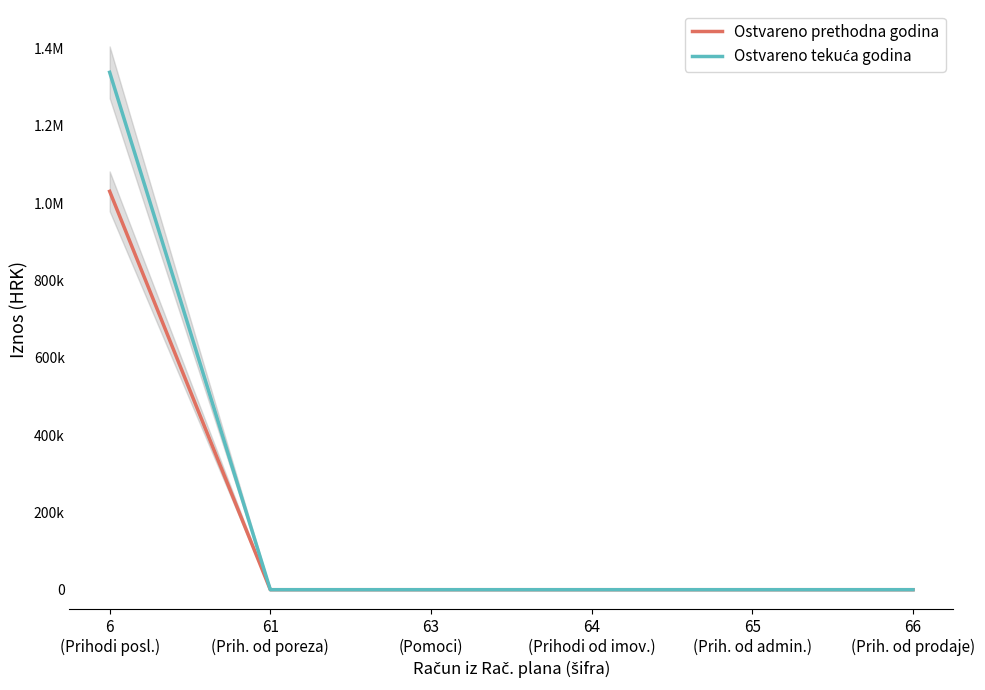

How many lines are shown in the chart?

2